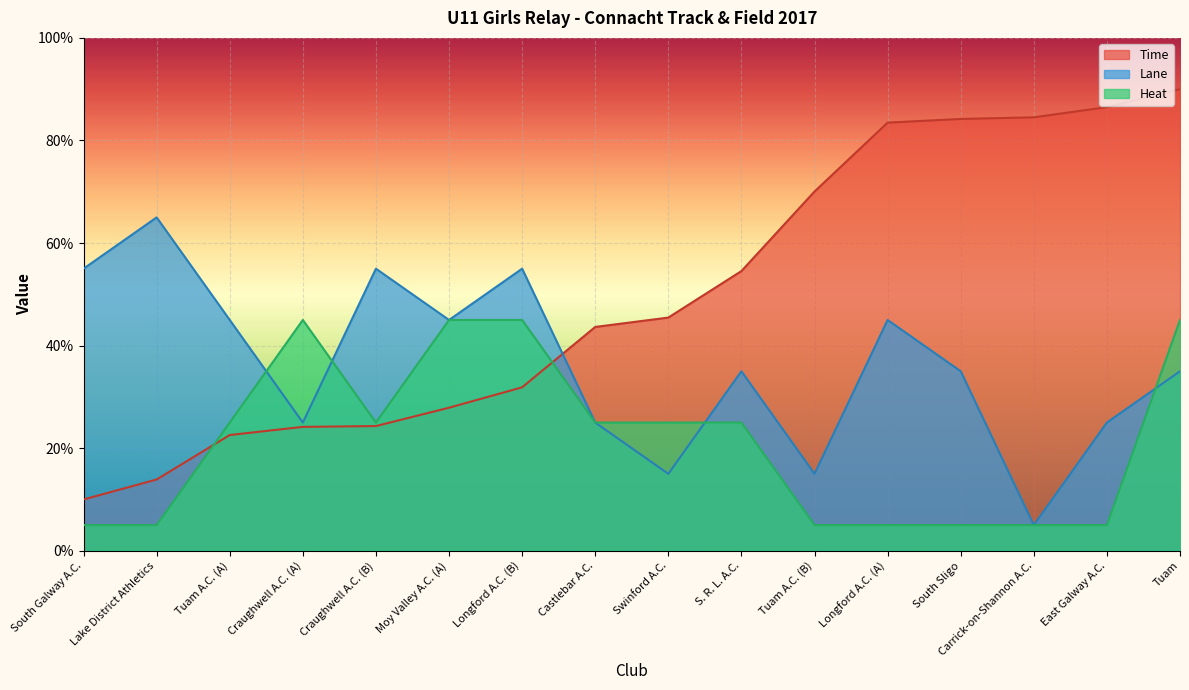

Reading left to right, list all the values displayed in this chart.

Lane: South Galway A.C.=55.0	Lake District Athletics=65.0	Tuam A.C. (A)=45.0	Craughwell A.C. (A)=25.0	Craughwell A.C. (B)=55.0	Moy Valley A.C. (A)=45.0	Longford A.C. (B)=55.0	Castlebar A.C.=25.0	Swinford A.C.=15.0	S. R. L. A.C.=35.0	Tuam A.C. (B)=15.0	Longford A.C. (A)=45.0	South Sligo=35.0	Carrick-on-Shannon A.C.=5.0	East Galway A.C.=25.0	Tuam=35.0
Time: South Galway A.C.=10.0	Lake District Athletics=13.9	Tuam A.C. (A)=22.6	Craughwell A.C. (A)=24.2	Craughwell A.C. (B)=24.3	Moy Valley A.C. (A)=27.9	Longford A.C. (B)=31.9	Castlebar A.C.=43.6	Swinford A.C.=45.5	S. R. L. A.C.=54.5	Tuam A.C. (B)=70.0	Longford A.C. (A)=83.5	South Sligo=84.2	Carrick-on-Shannon A.C.=84.5	East Galway A.C.=86.5	Tuam=90.0
Heat: South Galway A.C.=5.0	Lake District Athletics=5.0	Tuam A.C. (A)=25.0	Craughwell A.C. (A)=45.0	Craughwell A.C. (B)=25.0	Moy Valley A.C. (A)=45.0	Longford A.C. (B)=45.0	Castlebar A.C.=25.0	Swinford A.C.=25.0	S. R. L. A.C.=25.0	Tuam A.C. (B)=5.0	Longford A.C. (A)=5.0	South Sligo=5.0	Carrick-on-Shannon A.C.=5.0	East Galway A.C.=5.0	Tuam=45.0